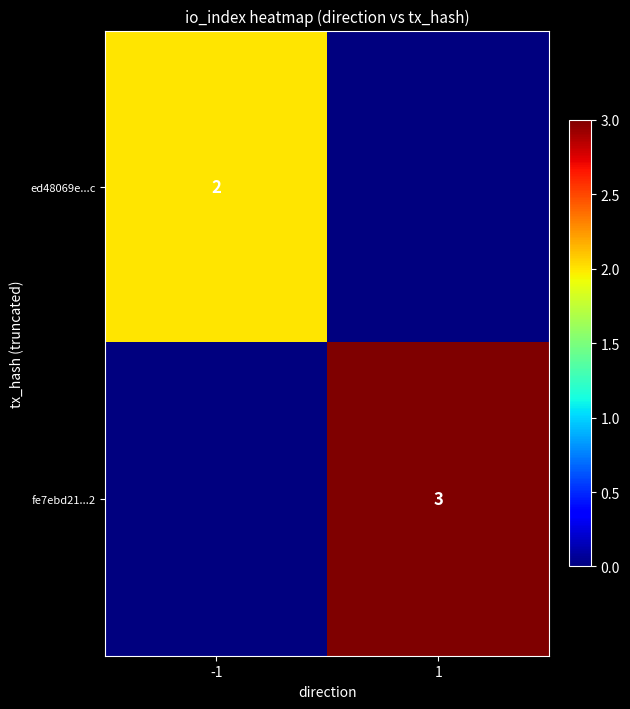

Is it true that ed48069e...c equals 2 at -1?

True